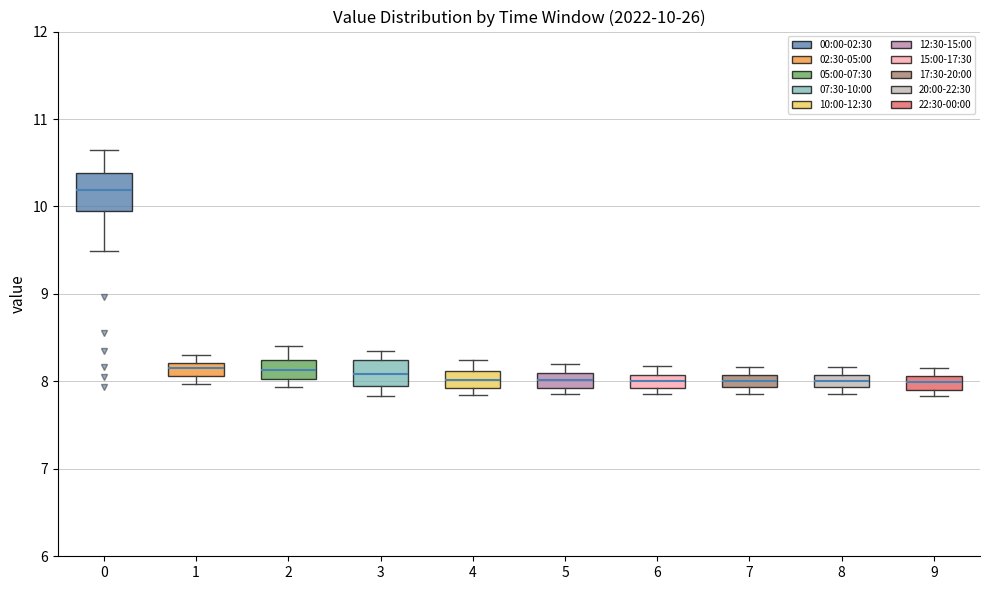

Comparing the boxes themselves (not the whiskers), which one is the tallest?

0